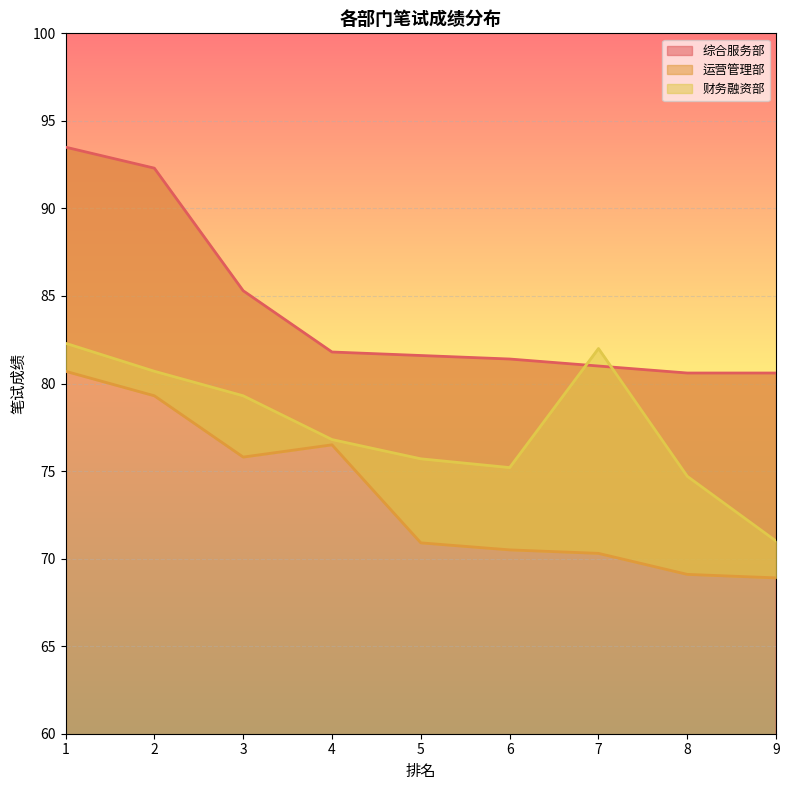

What are all the series names shown in the legend?

综合服务部, 运营管理部, 财务融资部